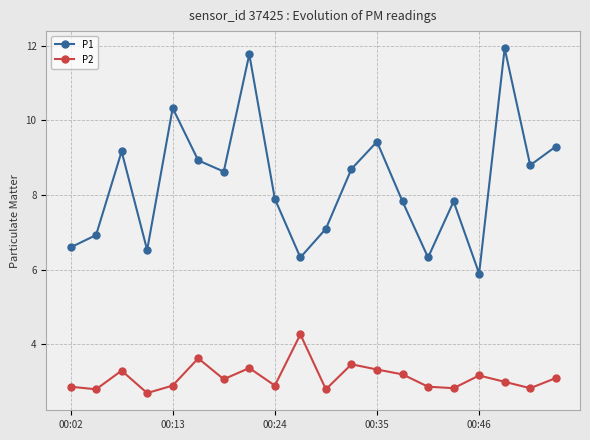

Rank the series by their average value, from highest to lowest.

P1, P2